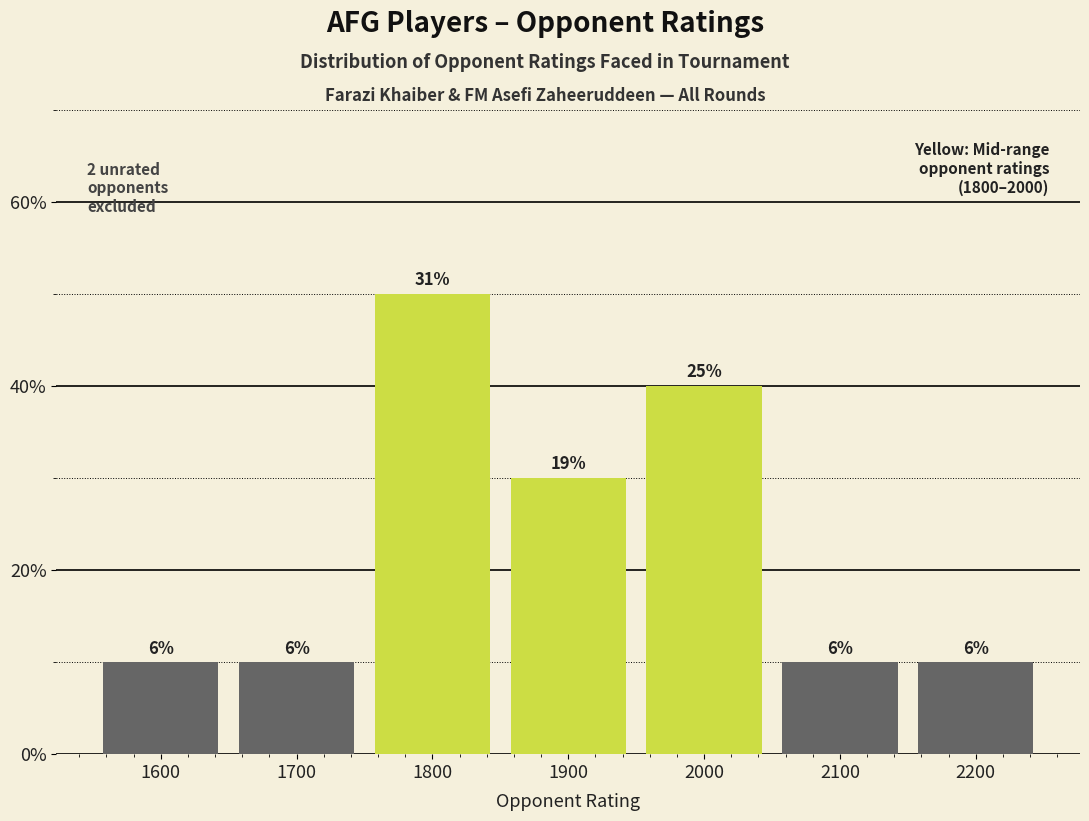

Does the chart contain any negative values?

No